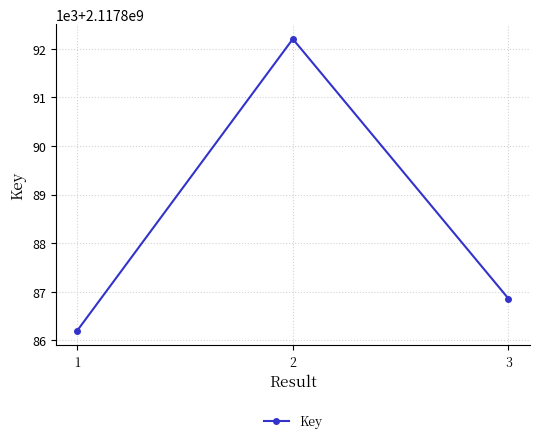

Which category has the lowest value across all series?

1